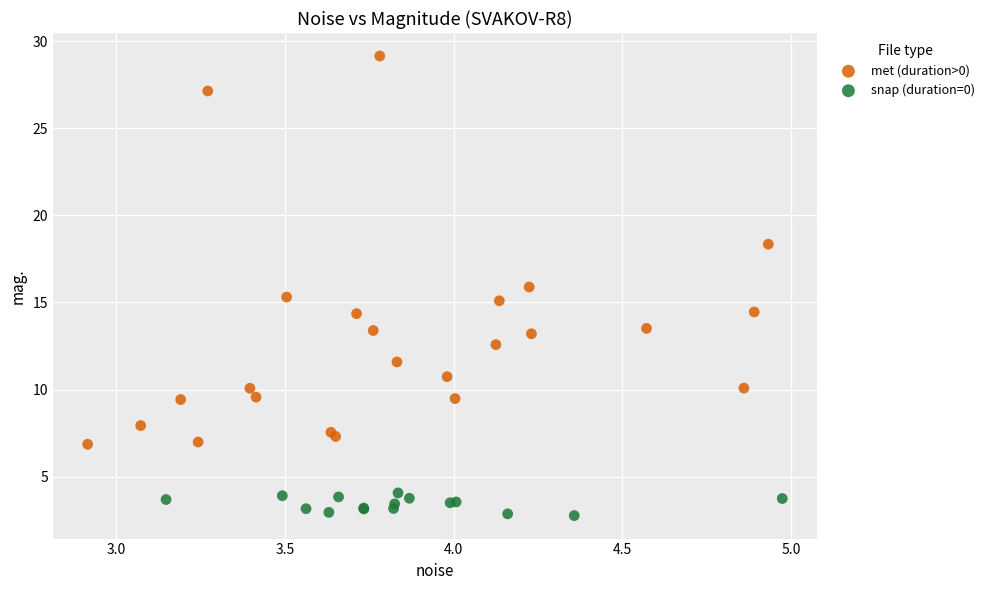

What are all the series names shown in the legend?

met (duration>0), snap (duration=0)